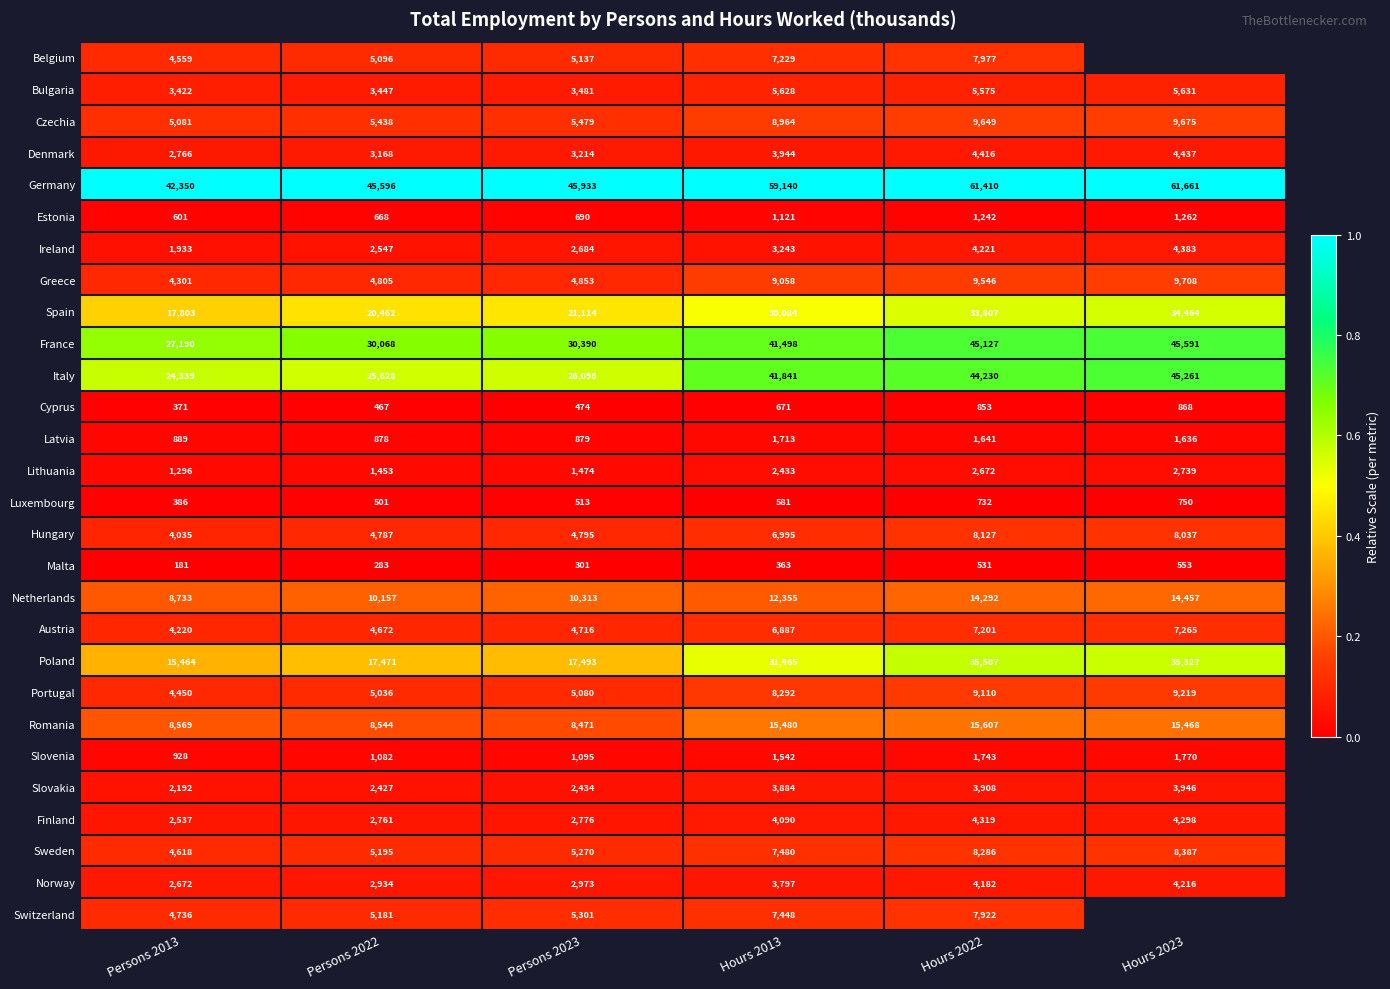

List the labels in order of Malta value, smallest first.

Persons 2013, Persons 2022, Persons 2023, Hours 2013, Hours 2022, Hours 2023